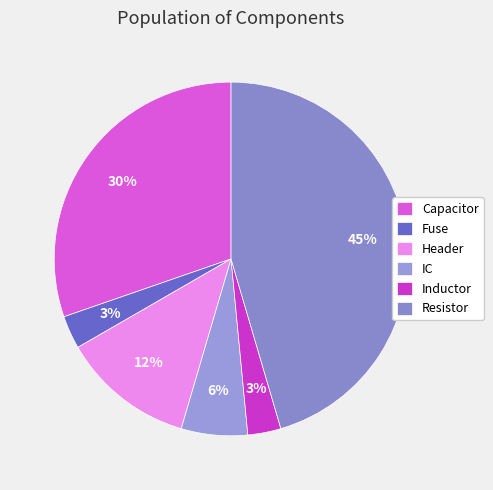

Which category has the biggest portion of the pie?

Resistor